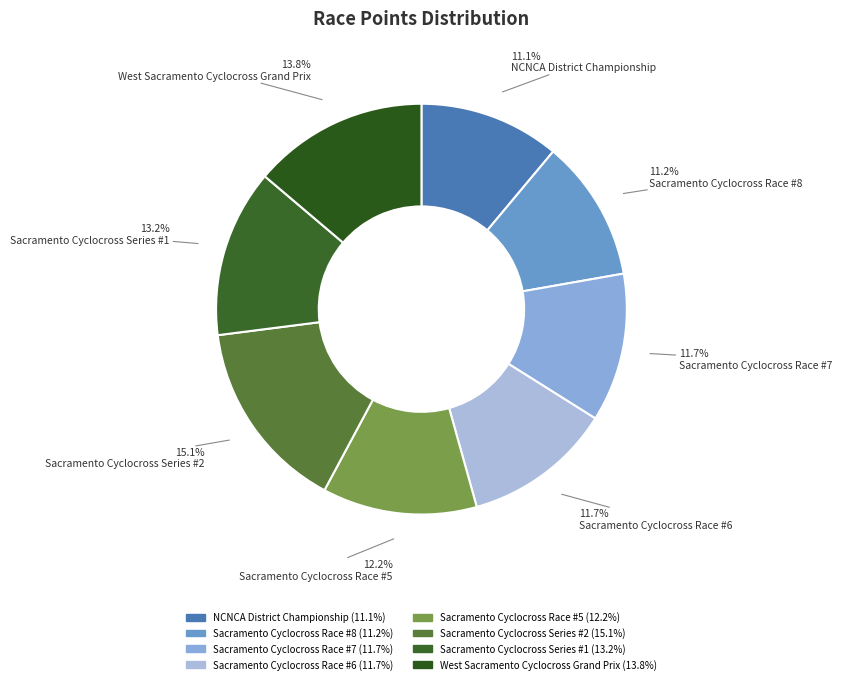

What is the ratio of the value at Sacramento Cyclocross Race #5 to the value at Sacramento Cyclocross Series #2?

0.8